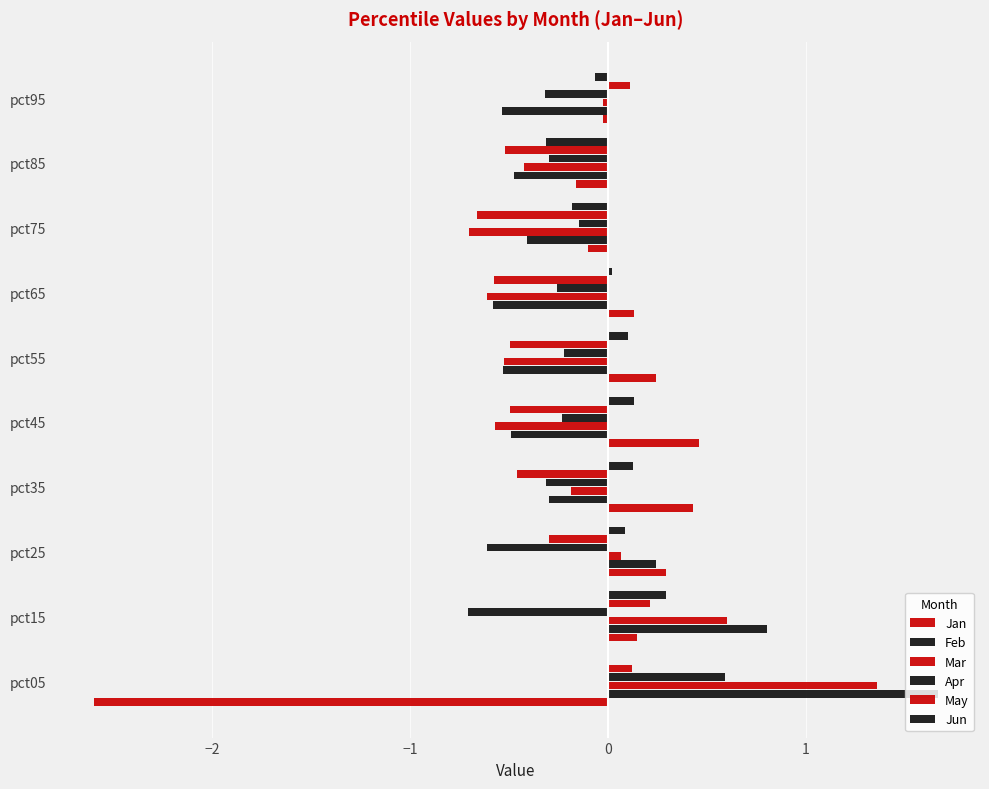

What is the highest value of the Jan series?

0.5